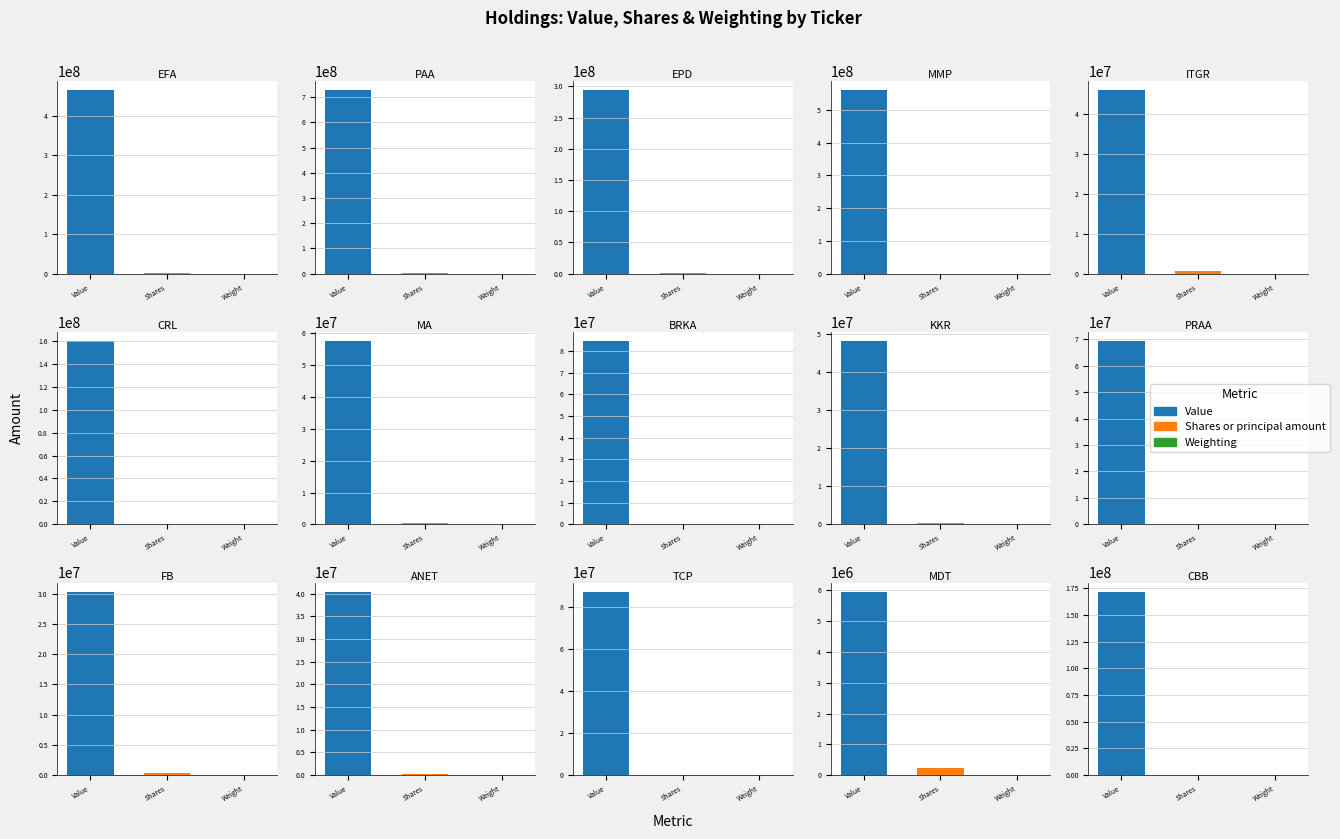

Which series has the widest spread of values?

Value